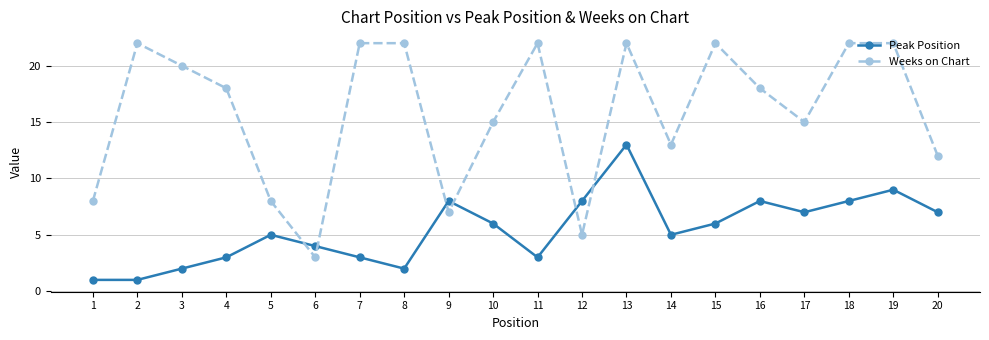

What is the difference between the maximum and minimum values in the Peak Position series?

12